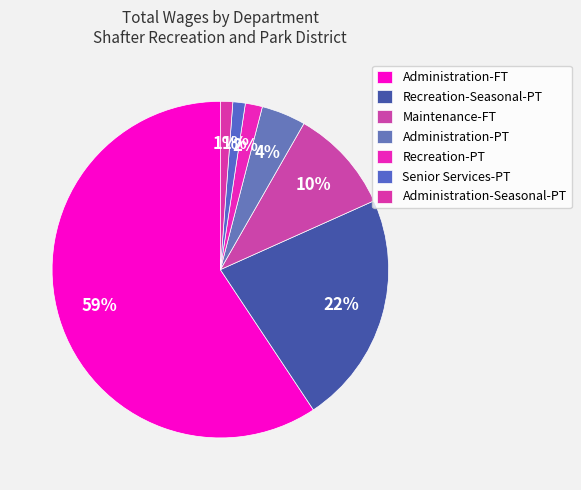

How many slices are in this pie chart?

7